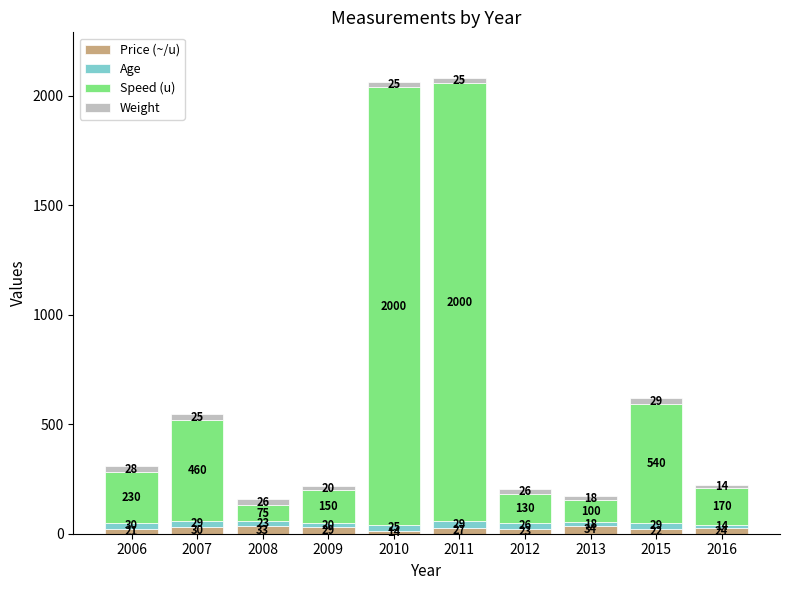

At which category is the sum across all series the highest?

2011